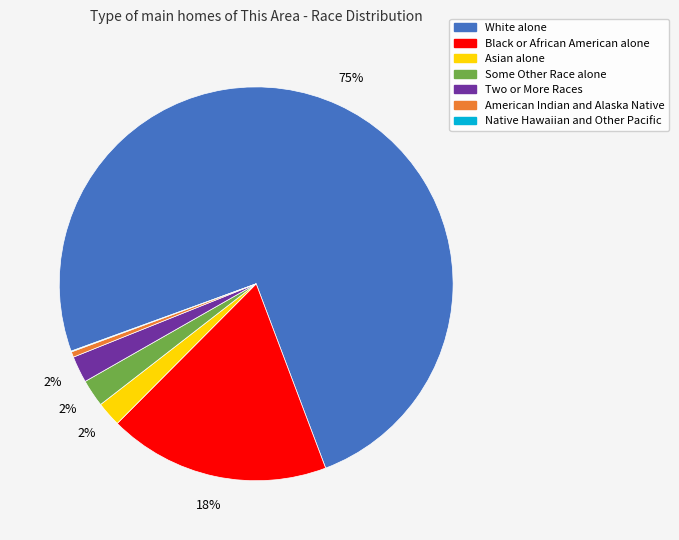

Is it true that White alone is 75% of the pie?

True